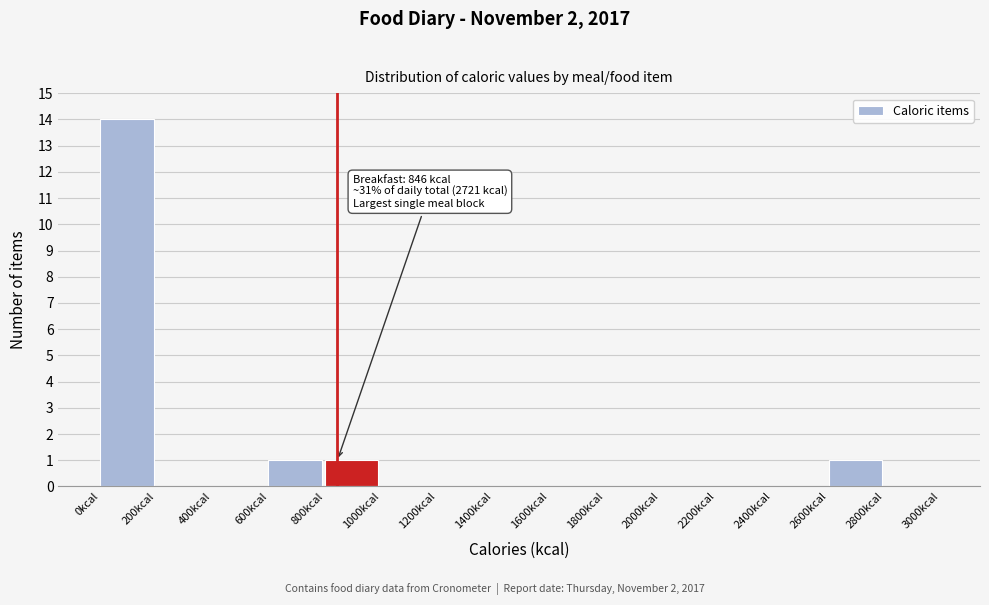

Which range on the x-axis has the tallest bar?

0 to 200